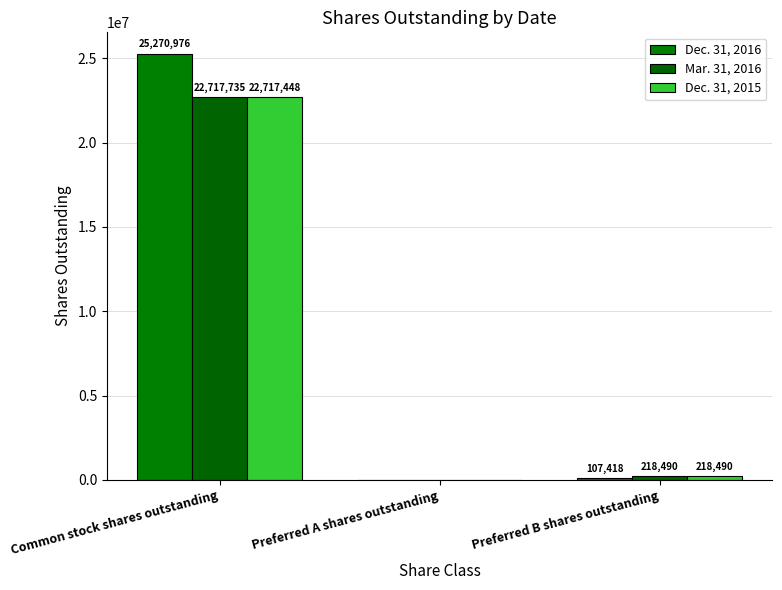

List the labels in order of Mar. 31, 2016 value, smallest first.

Preferred A shares outstanding, Preferred B shares outstanding, Common stock shares outstanding